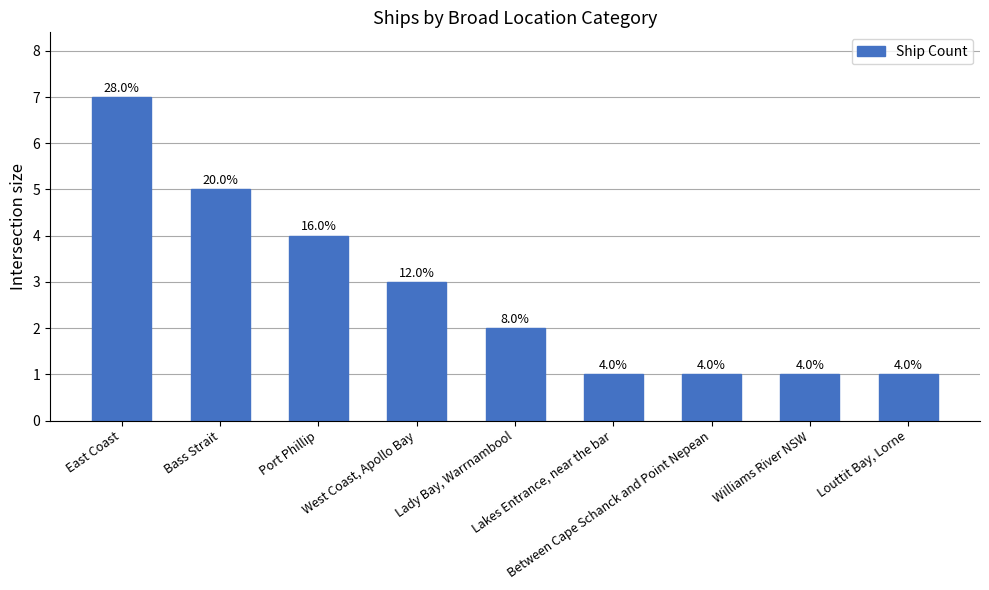

Are the bars horizontal?

No